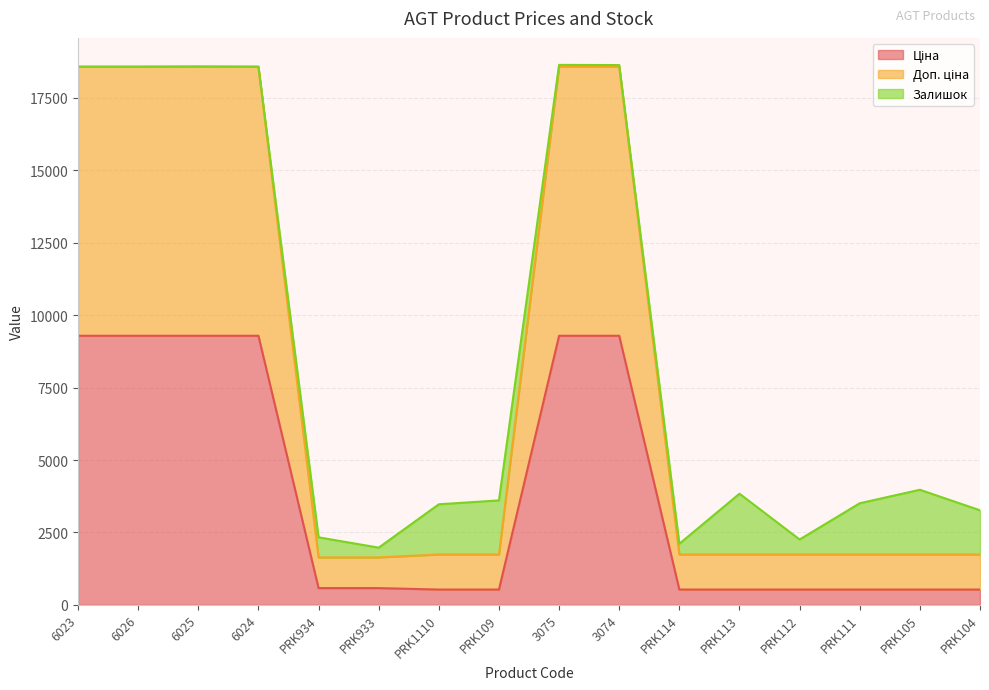

What is the label of the 12th point from the right?

PRK934